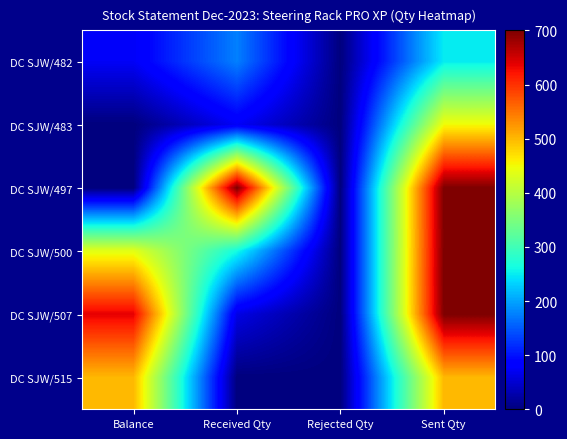

Rank the series by their maximum value, from highest to lowest.

DC SJW/497, DC SJW/500, DC SJW/507, DC SJW/515, DC SJW/483, DC SJW/482